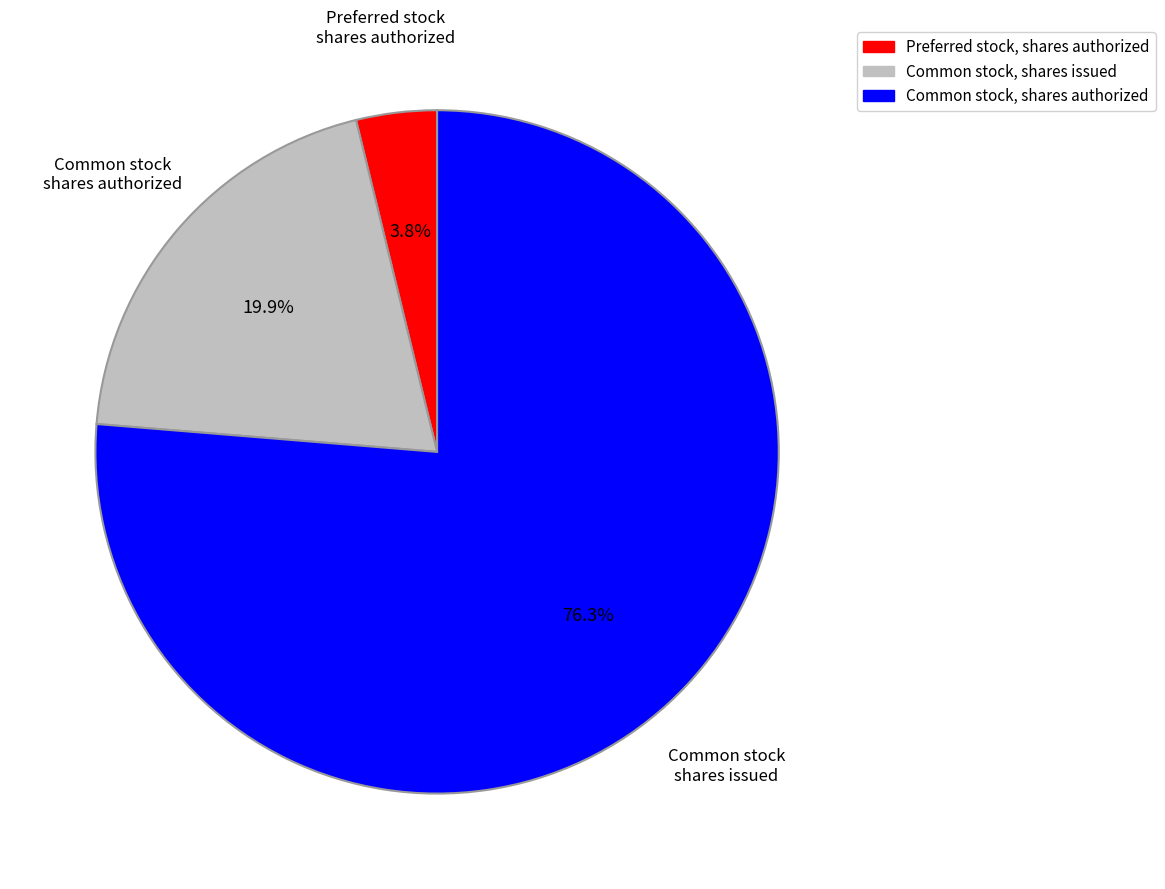

Approximately how many times larger is the value at Common stock, shares issued compared to Common stock, shares authorized?

0.3